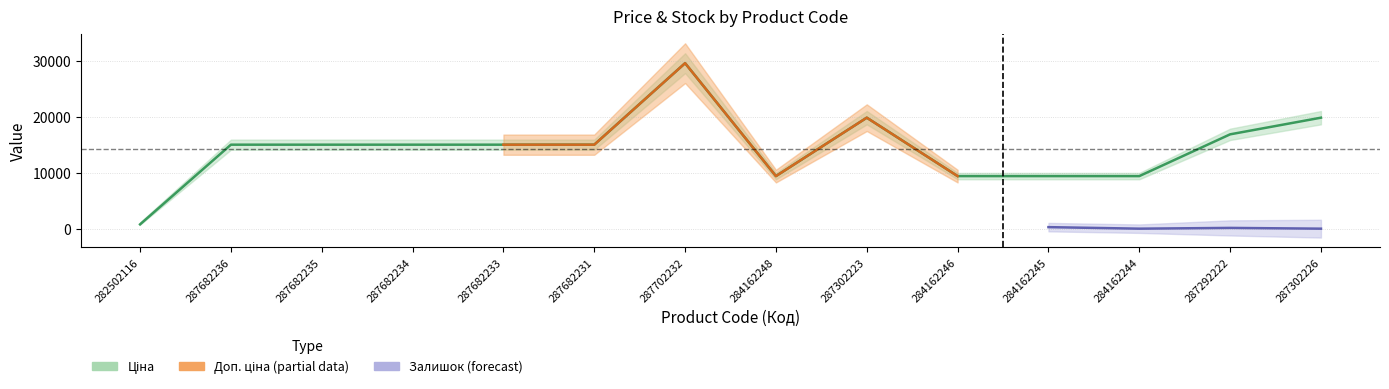

True or false: Ціна and Доп. ціна cross at least once.

False